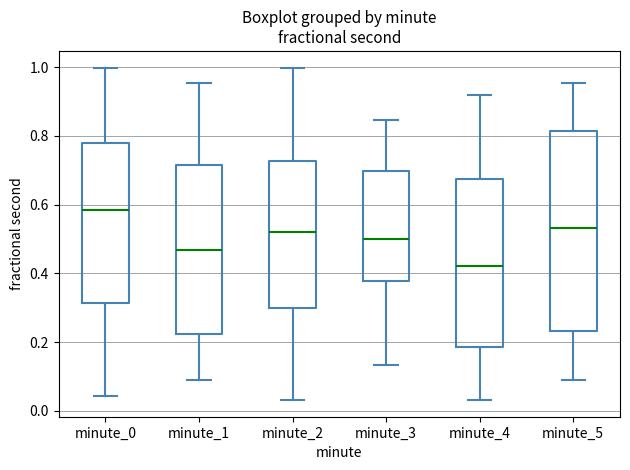

Where is the upper edge of the box for minute_3 on the y-axis? The values are not printed on the chart, so give them approximately, as read against the axis.

0.70